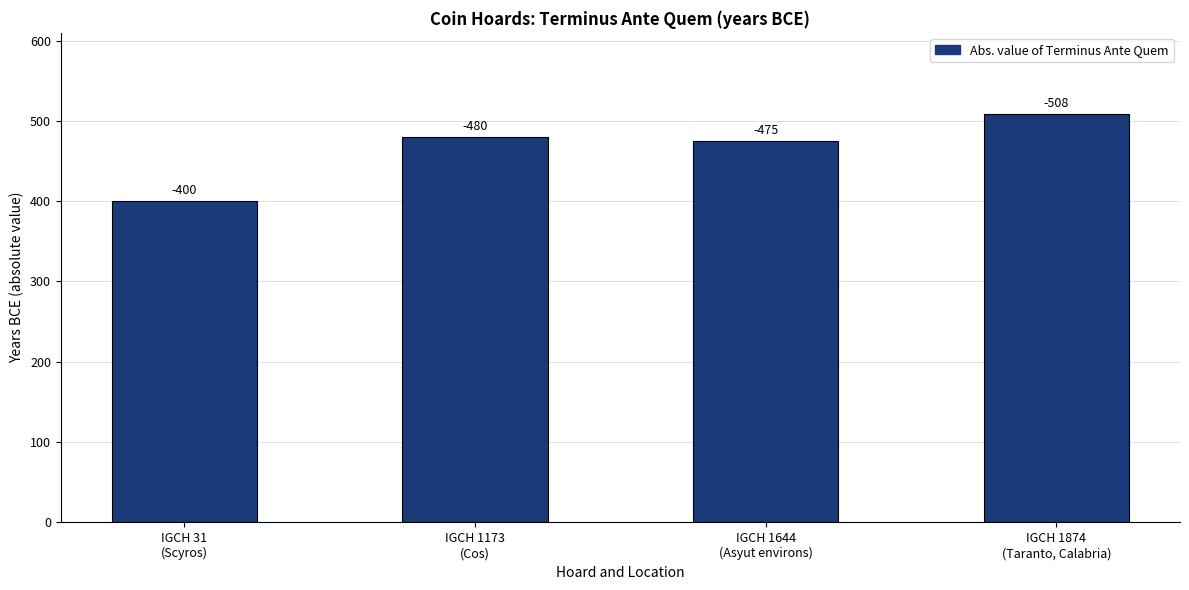

What is the change in value from IGCH 1173
(Cos) to IGCH 1644
(Asyut environs)?

-5